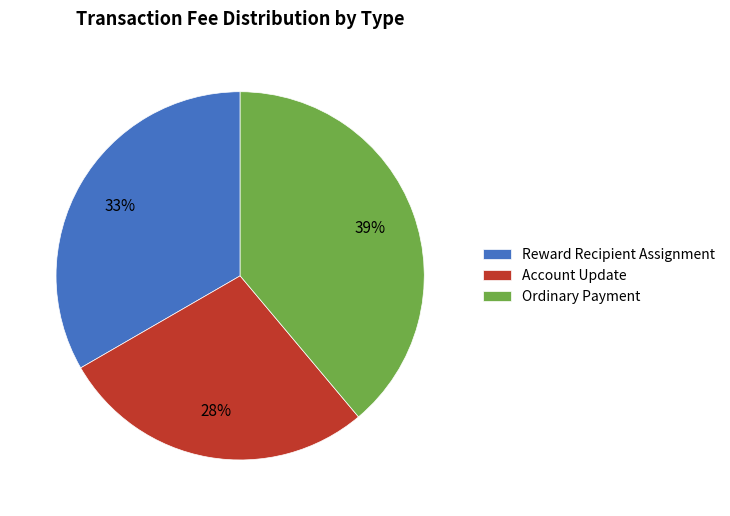

Is there a majority slice in this chart?

No